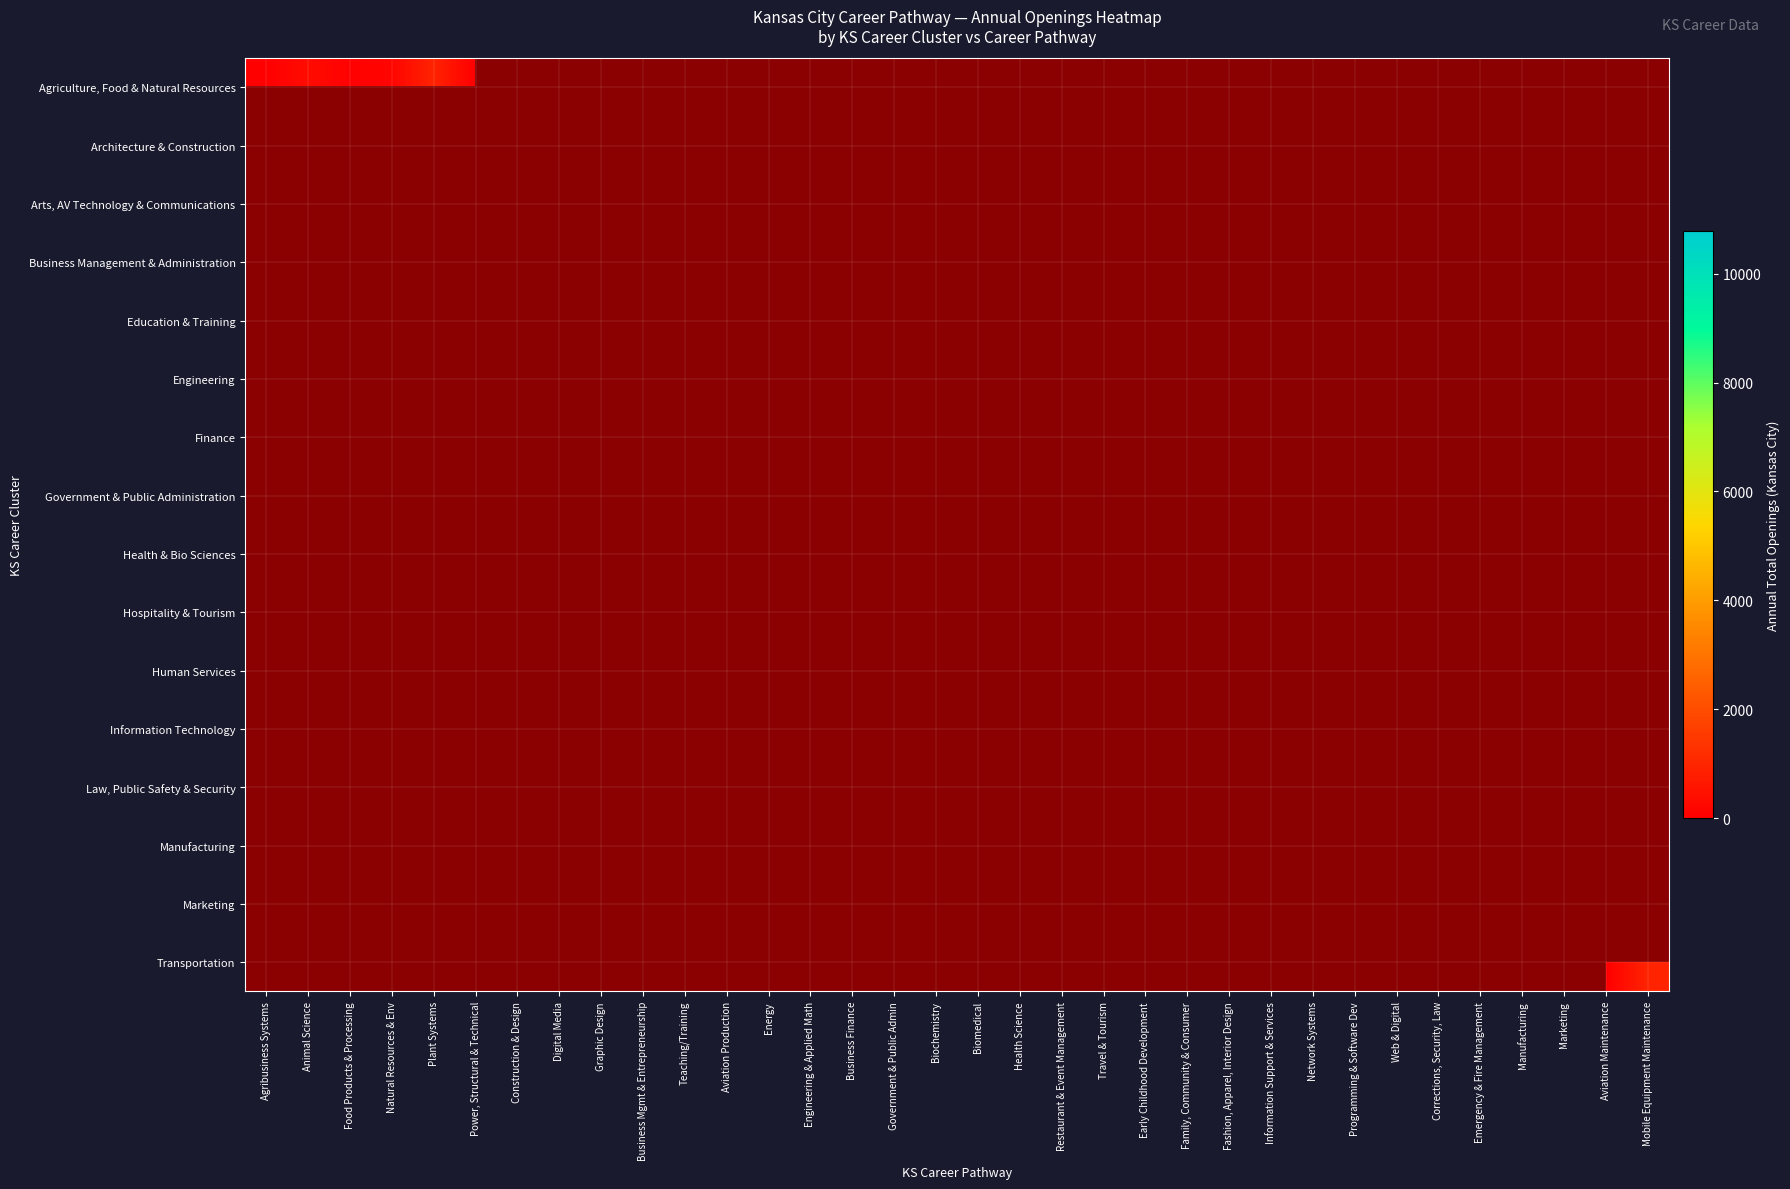

What is the greatest value displayed?

10776.0